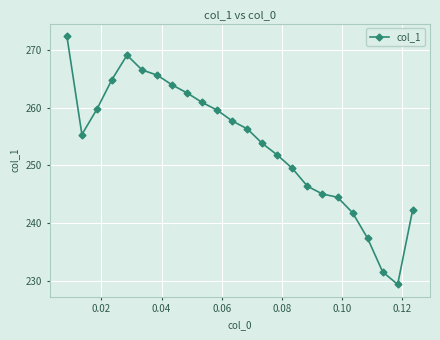

What is the minimum value shown in the chart?

229.3